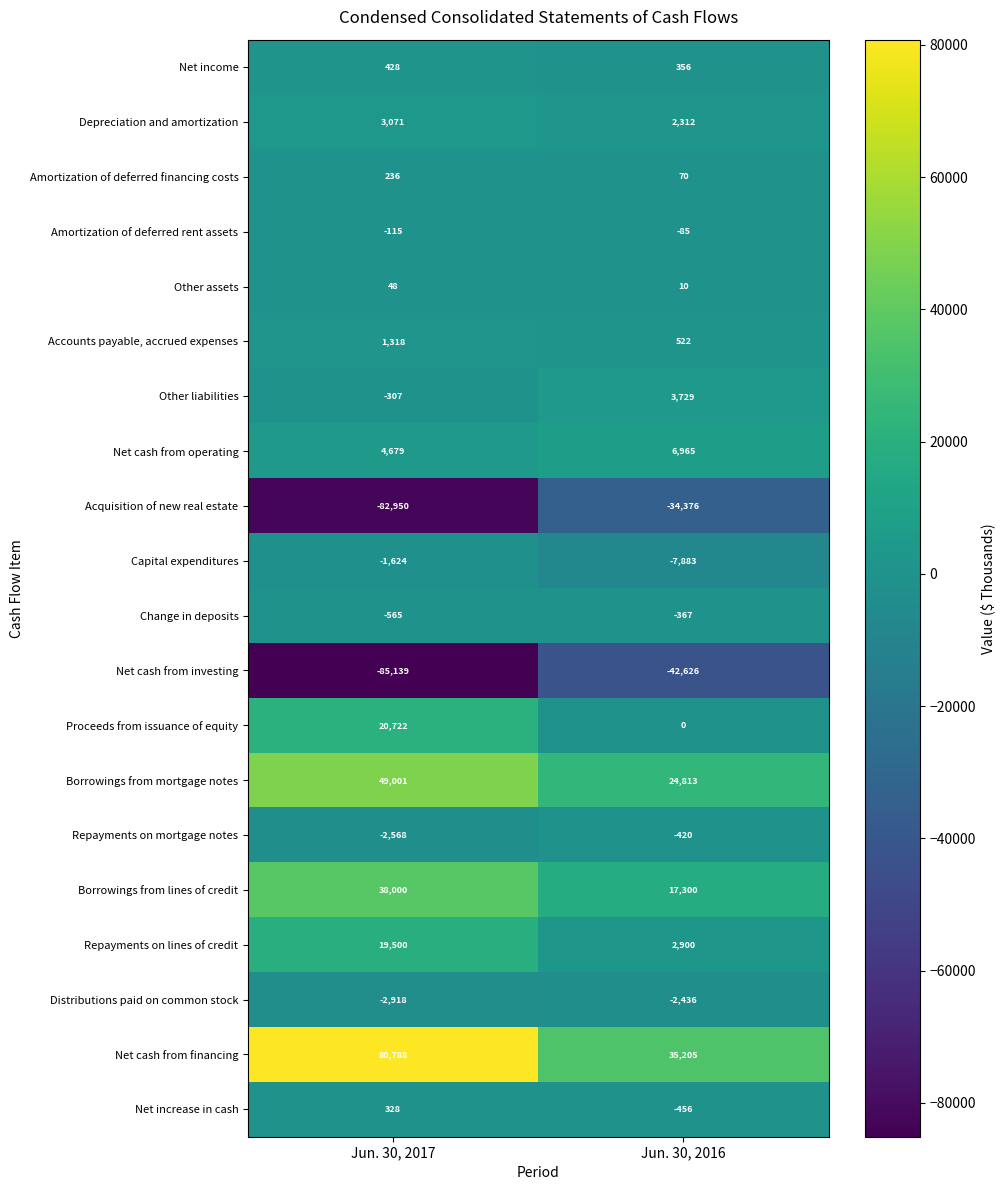

Rank the series at Jun. 30, 2017 from highest to lowest value.

Net cash from financing, Borrowings from mortgage notes, Borrowings from lines of credit, Proceeds from issuance of equity, Repayments on lines of credit, Net cash from operating, Depreciation and amortization, Accounts payable, accrued expenses, Net income, Net increase in cash, Amortization of deferred financing costs, Other assets, Amortization of deferred rent assets, Other liabilities, Change in deposits, Capital expenditures, Repayments on mortgage notes, Distributions paid on common stock, Acquisition of new real estate, Net cash from investing